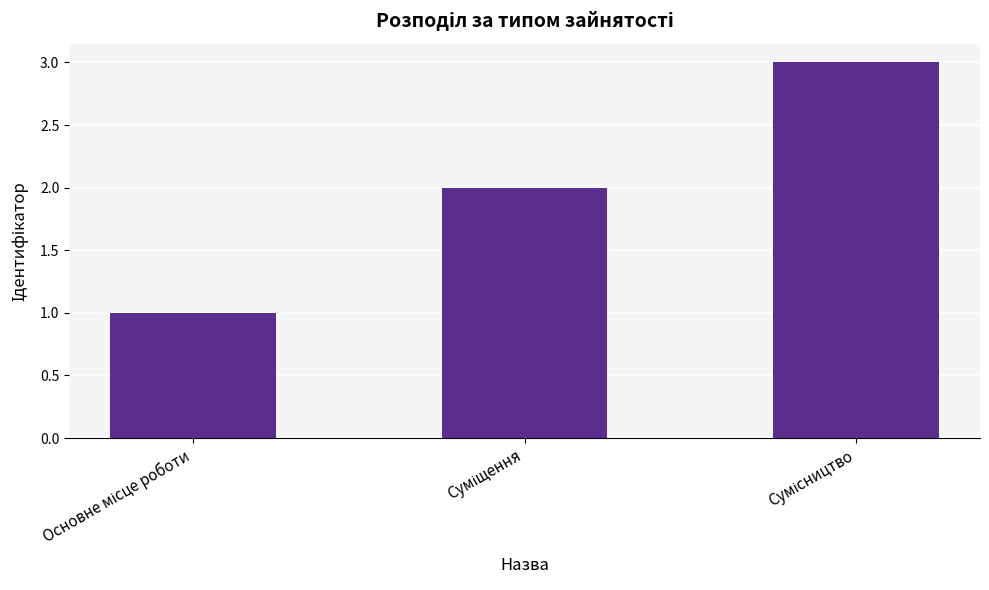

How many bars are there in total?

3